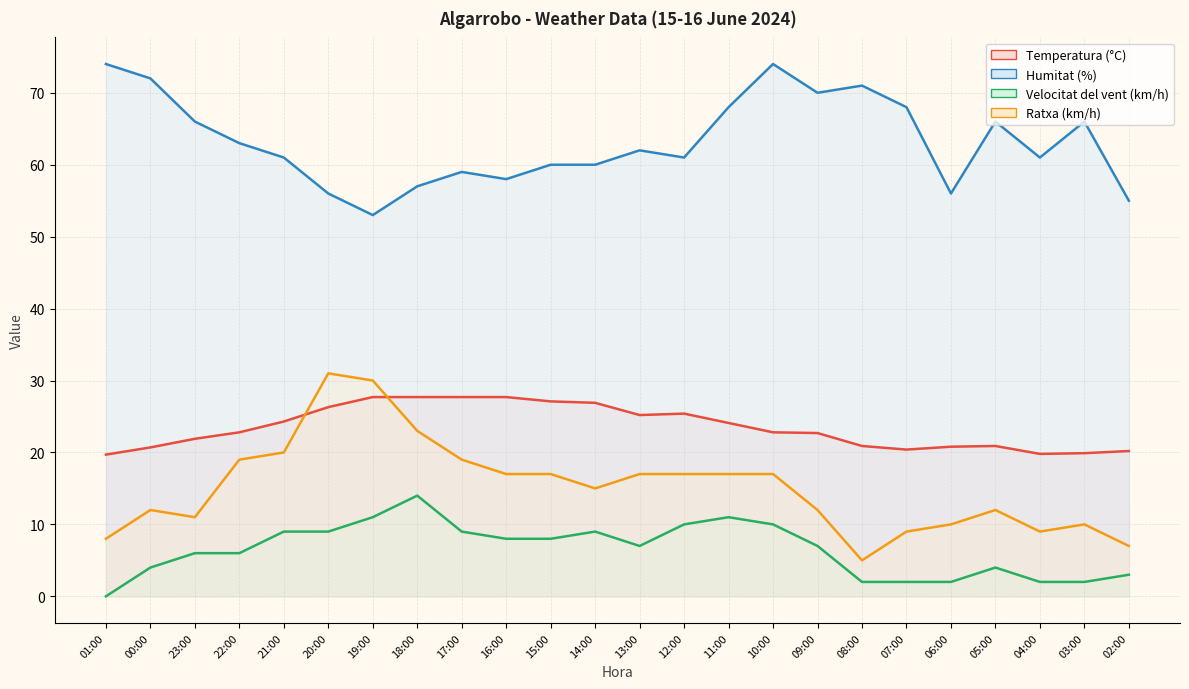

What position from the left is 22:00?

4